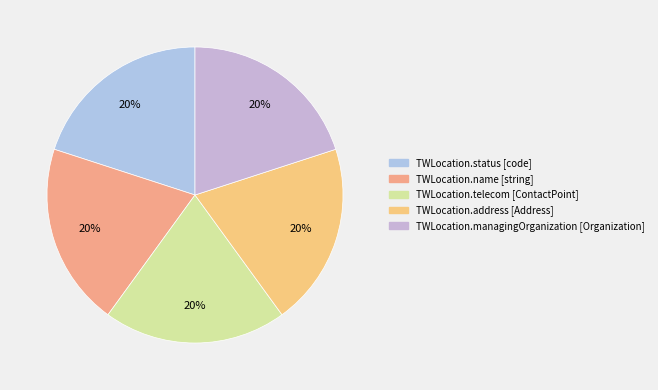

Does TWLocation.managingOrganization represent more than half of the total?

No